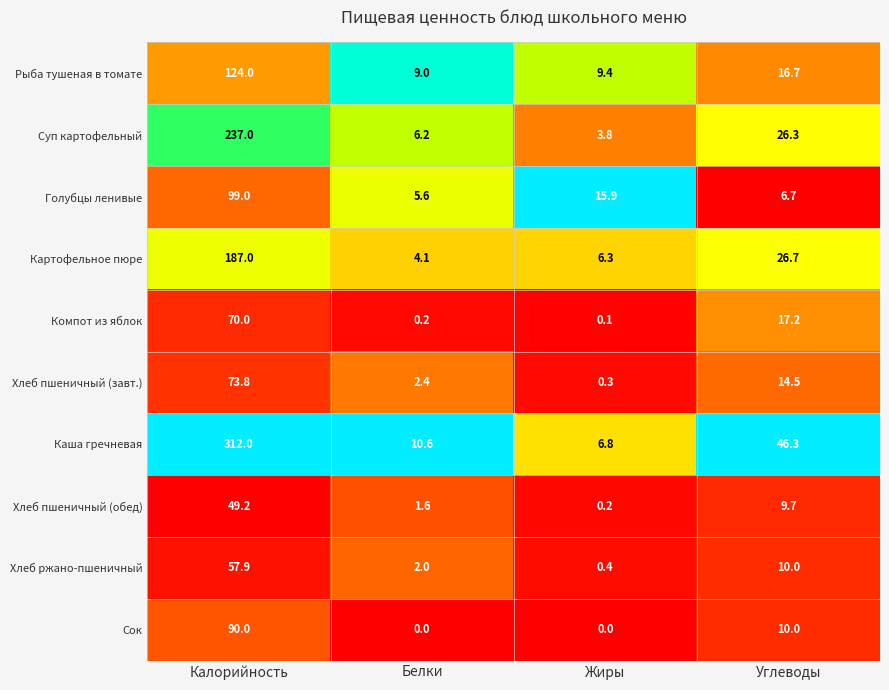

At which label does Сок first exceed 10?

Калорийность